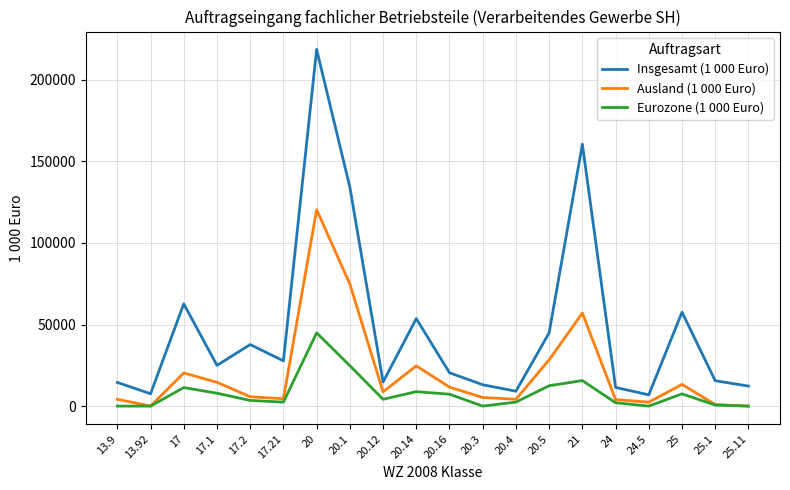

True or false: Insgesamt (1 000 Euro) and Eurozone (1 000 Euro) intersect in this chart.

False